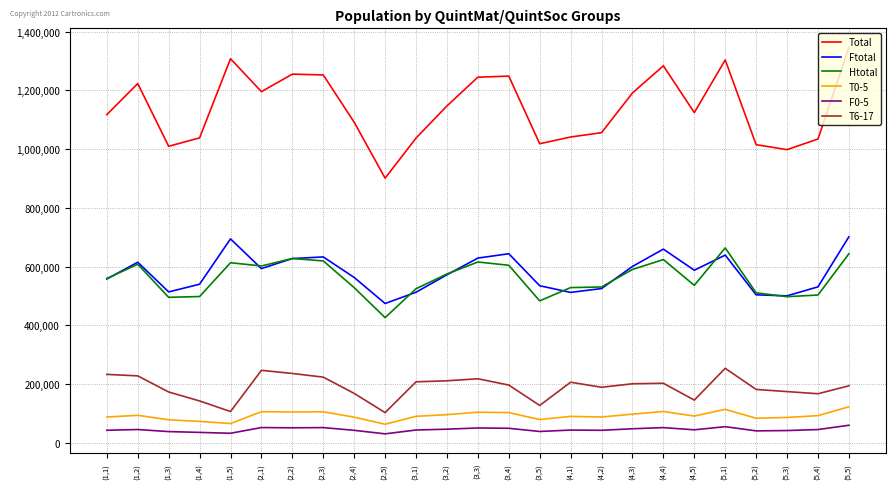

Which series has the largest range (max minus min)?

Total